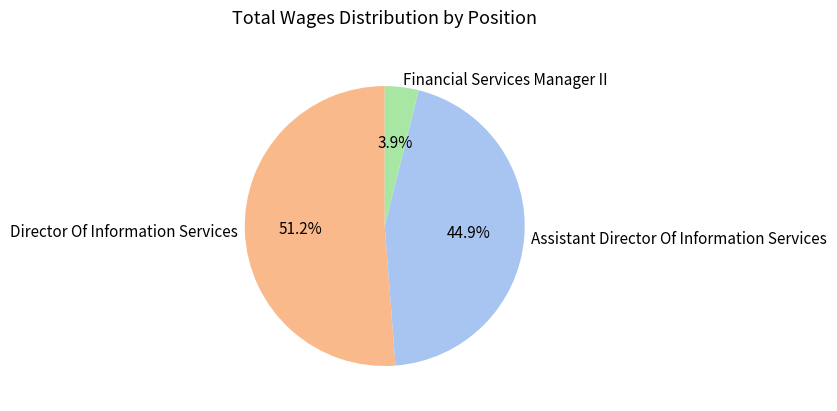

Which has a higher value, Assistant Director Of Information Services or Director Of Information Services?

Director Of Information Services